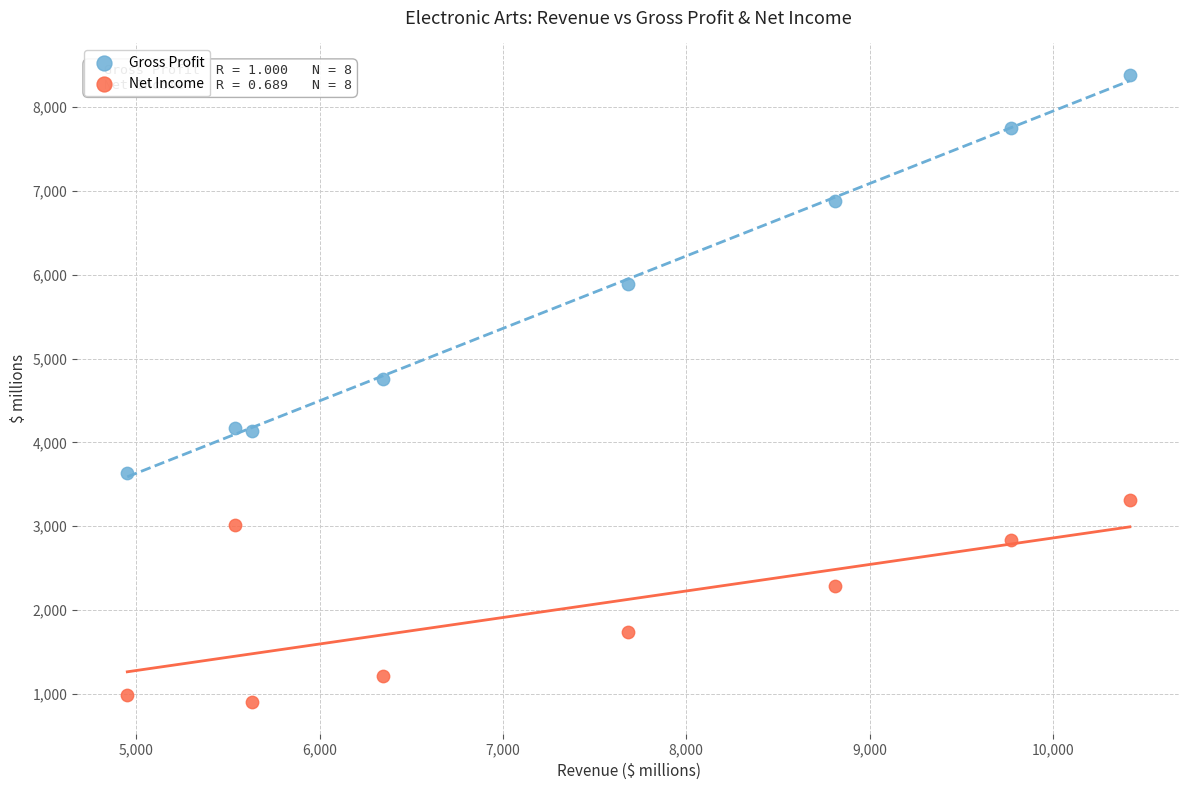

What are all the series names shown in the legend?

Gross Profit, Net Income